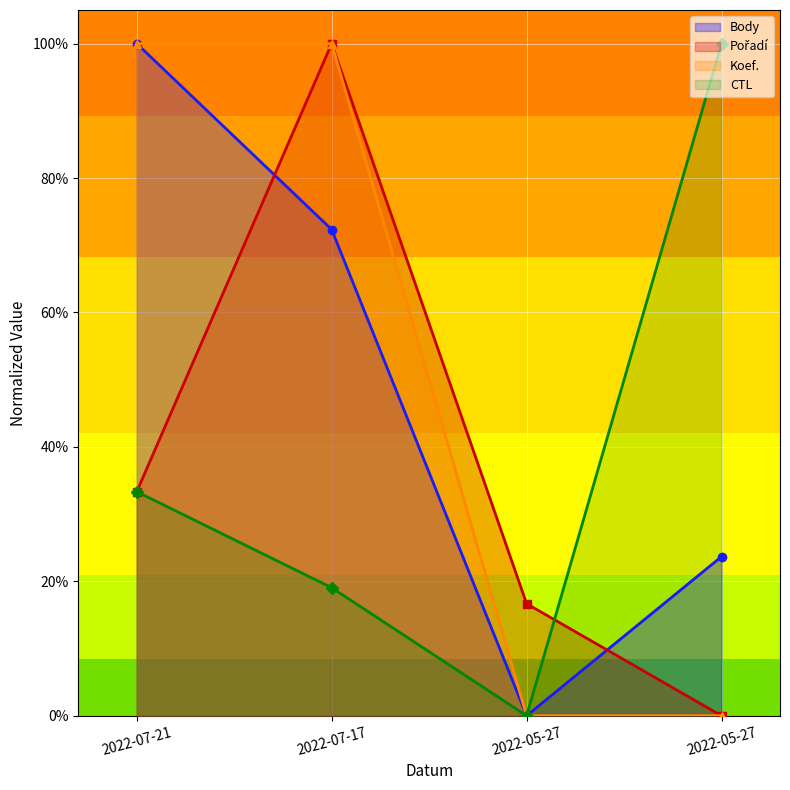

What is the spread (max minus min) of values at 2022-07-17?

0.8